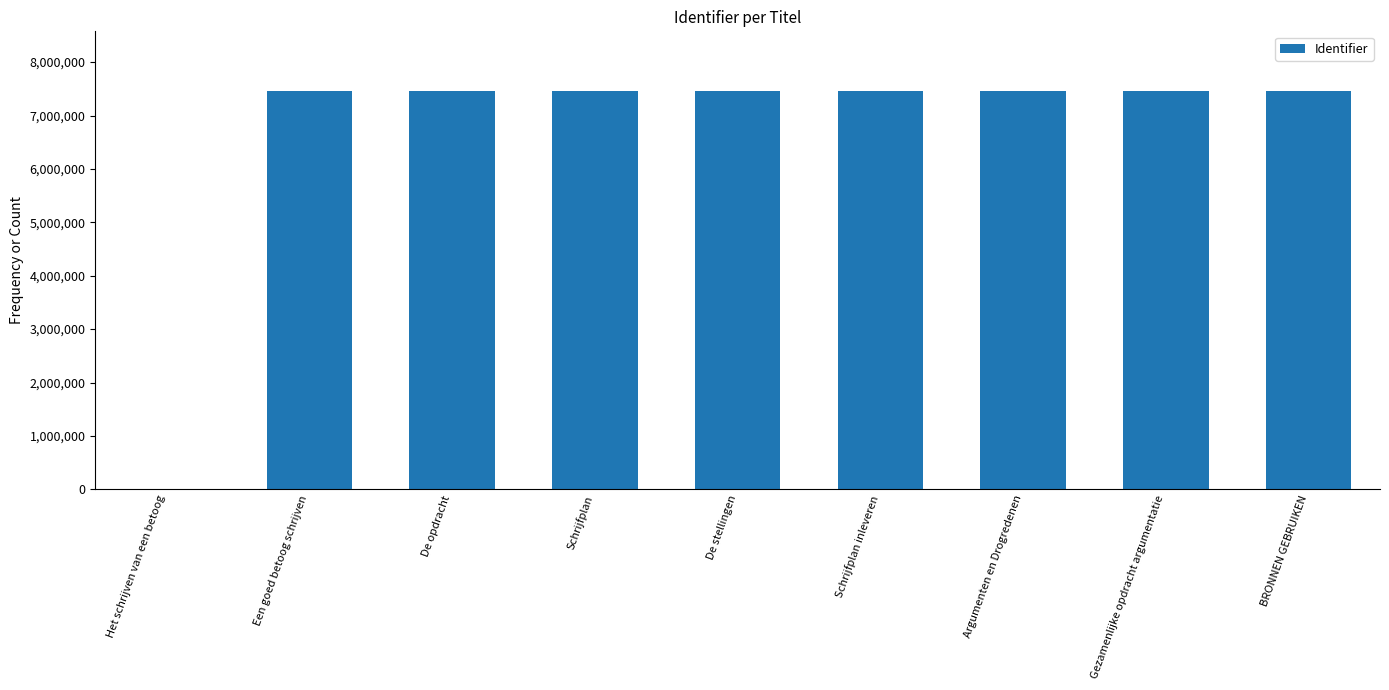

What is the maximum value shown in the chart?

7457680